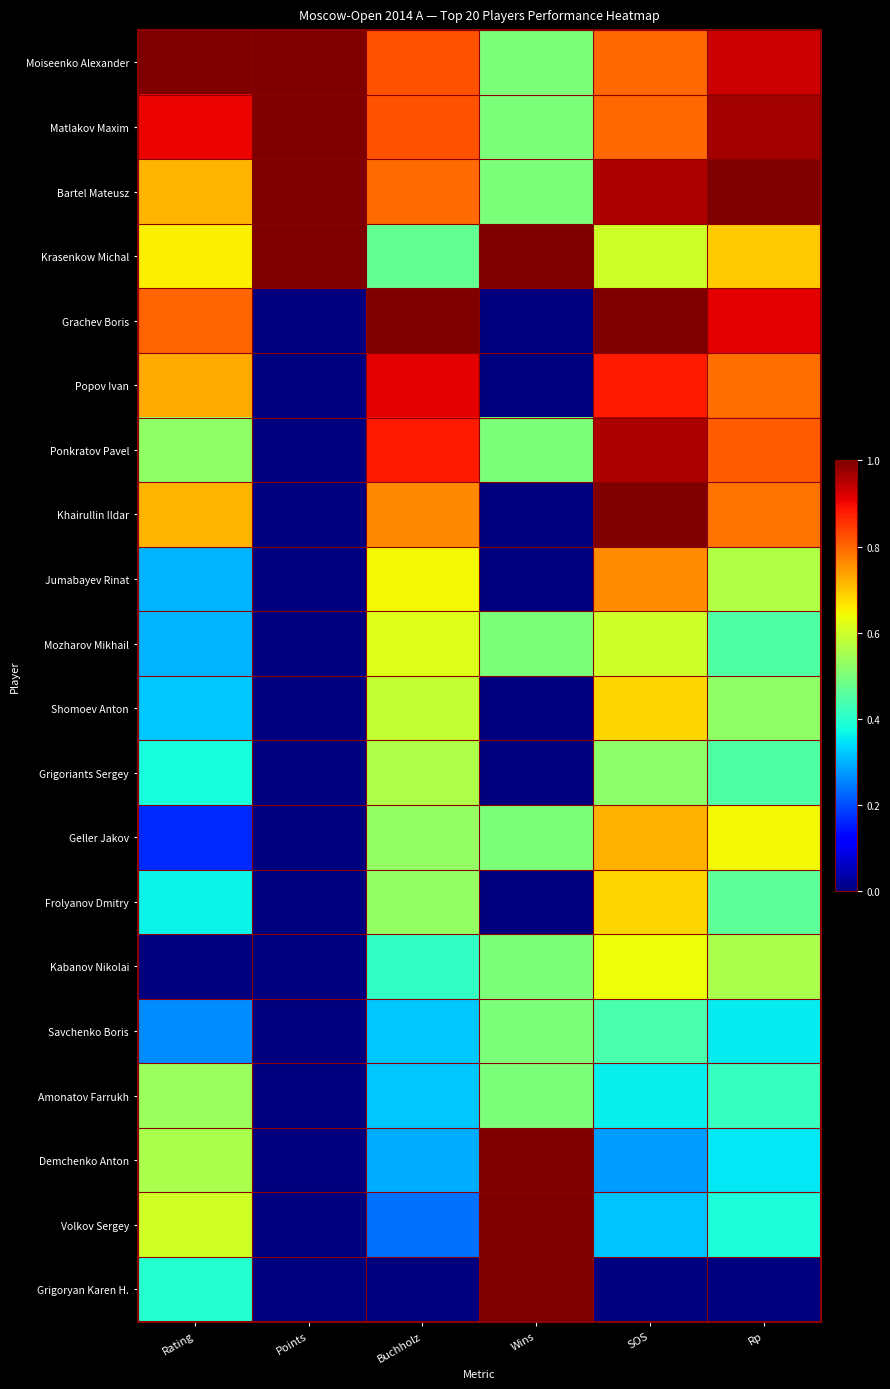

Reading left to right, what are all the values shown in this chart?

Moiseenko Alexander: Rating=1.0	Points=1.0	Buchholz=0.8	Wins=0.5	SOS=0.8	Rp=0.9
Matlakov Maxim: Rating=0.9	Points=1.0	Buchholz=0.8	Wins=0.5	SOS=0.8	Rp=1.0
Bartel Mateusz: Rating=0.7	Points=1.0	Buchholz=0.8	Wins=0.5	SOS=1.0	Rp=1.0
Krasenkow Michal: Rating=0.7	Points=1.0	Buchholz=0.5	Wins=1.0	SOS=0.6	Rp=0.7
Grachev Boris: Rating=0.8	Points=0.0	Buchholz=1.0	Wins=0.0	SOS=1.0	Rp=0.9
Popov Ivan: Rating=0.7	Points=0.0	Buchholz=0.9	Wins=0.0	SOS=0.9	Rp=0.8
Ponkratov Pavel: Rating=0.5	Points=0.0	Buchholz=0.9	Wins=0.5	SOS=1.0	Rp=0.8
Khairullin Ildar: Rating=0.7	Points=0.0	Buchholz=0.8	Wins=0.0	SOS=1.0	Rp=0.8
Jumabayev Rinat: Rating=0.3	Points=0.0	Buchholz=0.6	Wins=0.0	SOS=0.8	Rp=0.6
Mozharov Mikhail: Rating=0.3	Points=0.0	Buchholz=0.6	Wins=0.5	SOS=0.6	Rp=0.4
Shomoev Anton: Rating=0.3	Points=0.0	Buchholz=0.6	Wins=0.0	SOS=0.7	Rp=0.5
Grigoriants Sergey: Rating=0.4	Points=0.0	Buchholz=0.6	Wins=0.0	SOS=0.5	Rp=0.4
Geller Jakov: Rating=0.2	Points=0.0	Buchholz=0.5	Wins=0.5	SOS=0.7	Rp=0.6
Frolyanov Dmitry: Rating=0.4	Points=0.0	Buchholz=0.5	Wins=0.0	SOS=0.7	Rp=0.5
Kabanov Nikolai: Rating=0.0	Points=0.0	Buchholz=0.4	Wins=0.5	SOS=0.6	Rp=0.6
Savchenko Boris: Rating=0.3	Points=0.0	Buchholz=0.3	Wins=0.5	SOS=0.4	Rp=0.4
Amonatov Farrukh: Rating=0.5	Points=0.0	Buchholz=0.3	Wins=0.5	SOS=0.4	Rp=0.4
Demchenko Anton: Rating=0.6	Points=0.0	Buchholz=0.3	Wins=1.0	SOS=0.3	Rp=0.4
Volkov Sergey: Rating=0.6	Points=0.0	Buchholz=0.2	Wins=1.0	SOS=0.3	Rp=0.4
Grigoryan Karen H.: Rating=0.4	Points=0.0	Buchholz=0.0	Wins=1.0	SOS=0.0	Rp=0.0